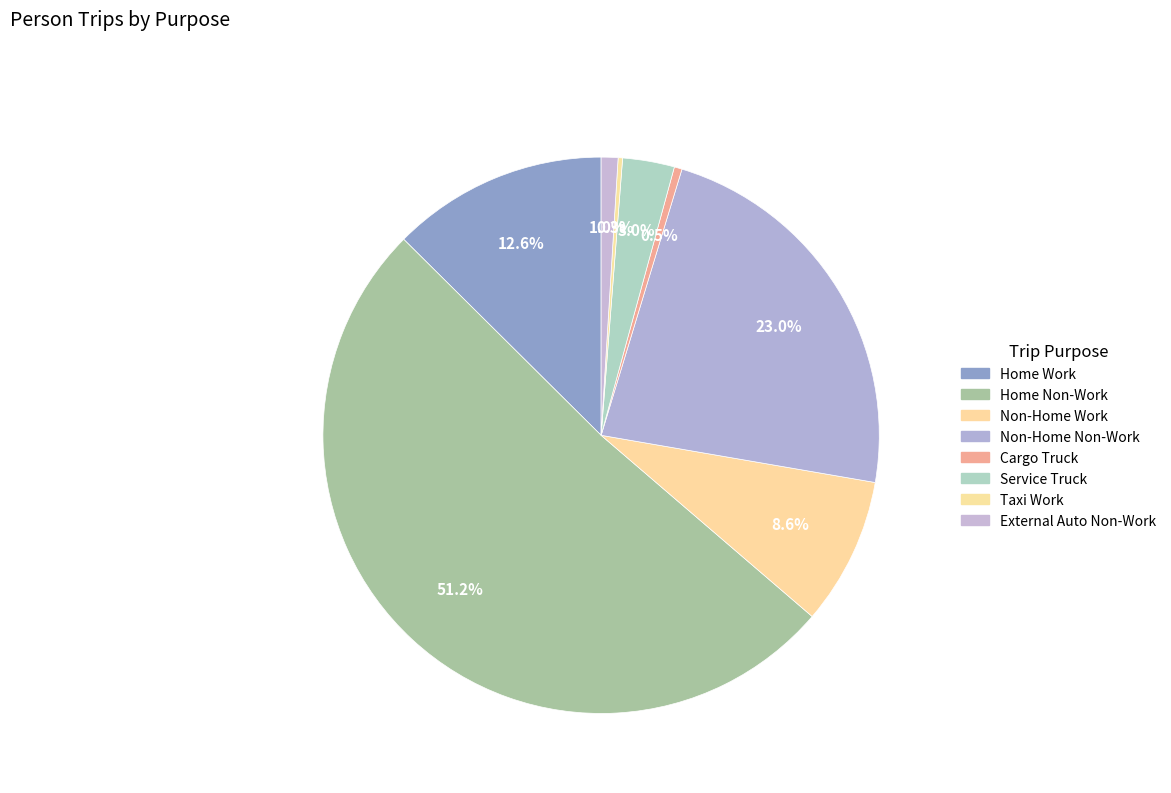

The Home Work slice represents 4% of the pie. True or false?

False